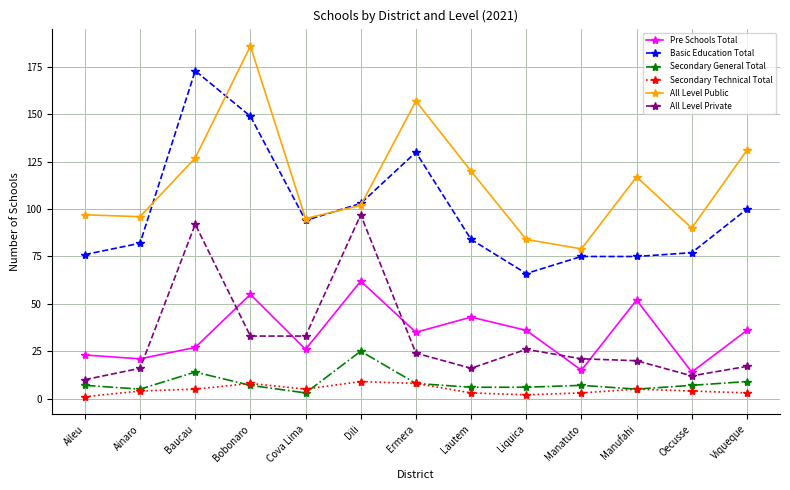

Is it true that Secondary Technical Total equals 4 at Oecusse?

True